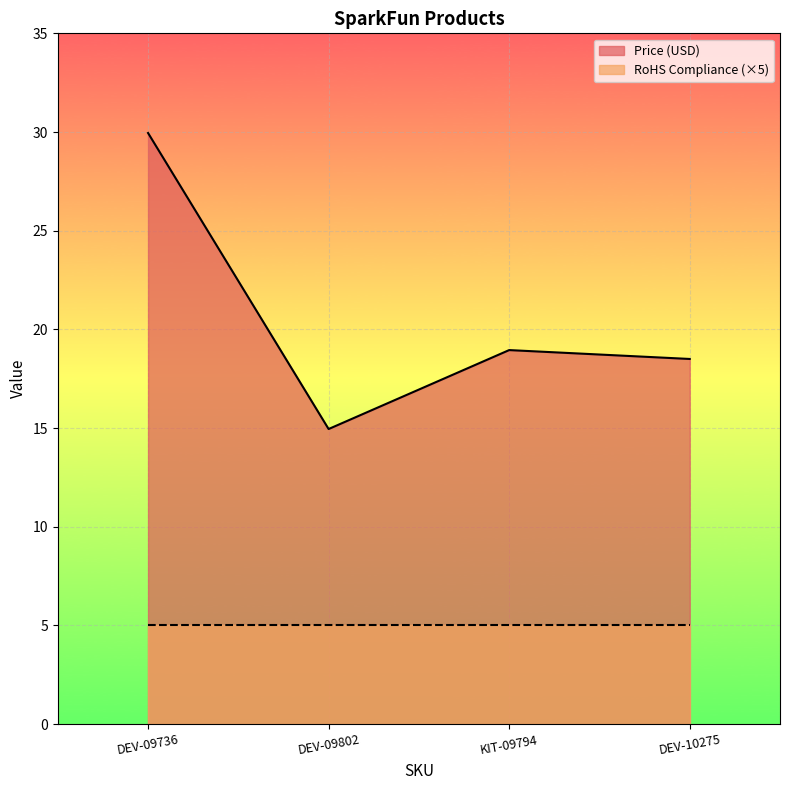

Between DEV-09736 and KIT-09794, which is larger?

DEV-09736